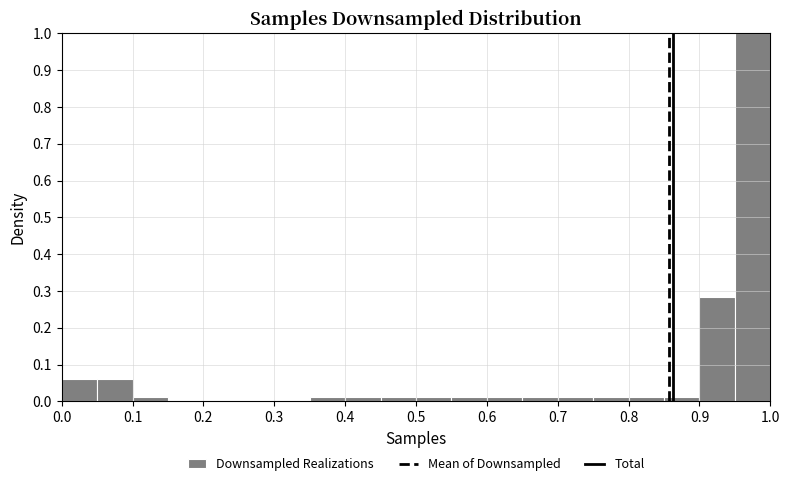

Which range on the x-axis has the tallest bar?

0.95 to 1.00